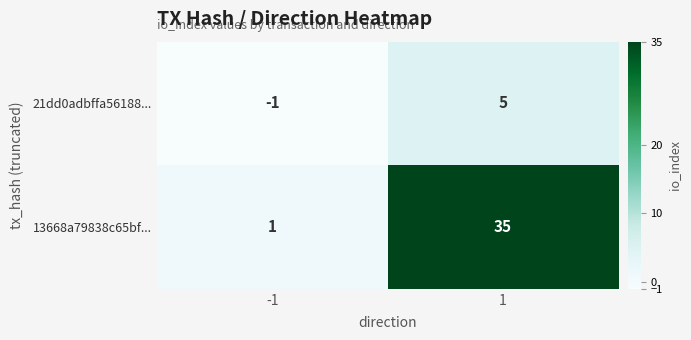

Is the value of 21dd0adbffa56188... at 1 greater than the value of 13668a79838c65bf... at -1?

Yes